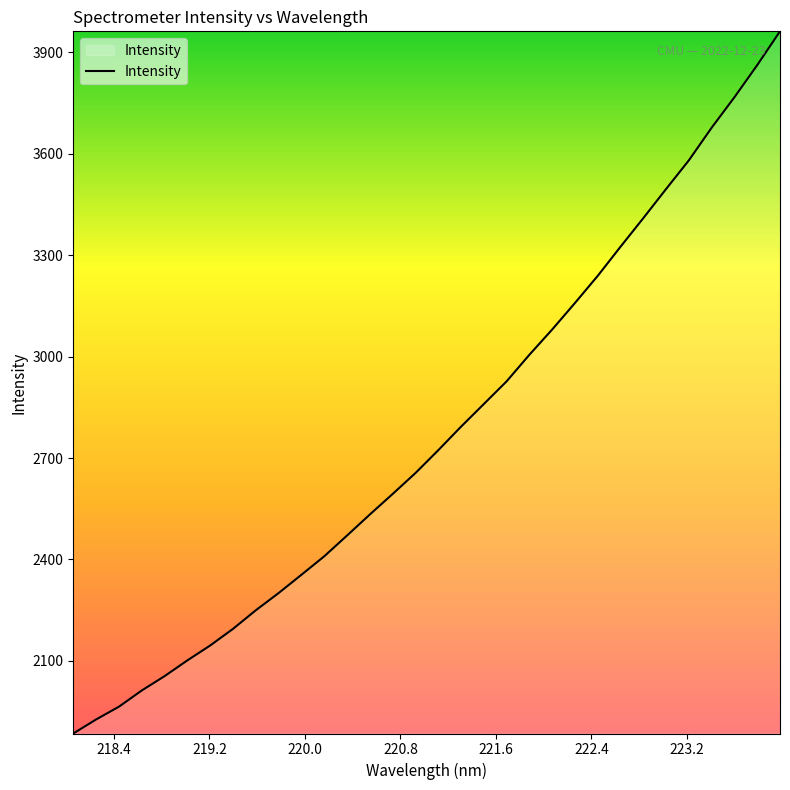

What is the smallest value displayed?

1884.8